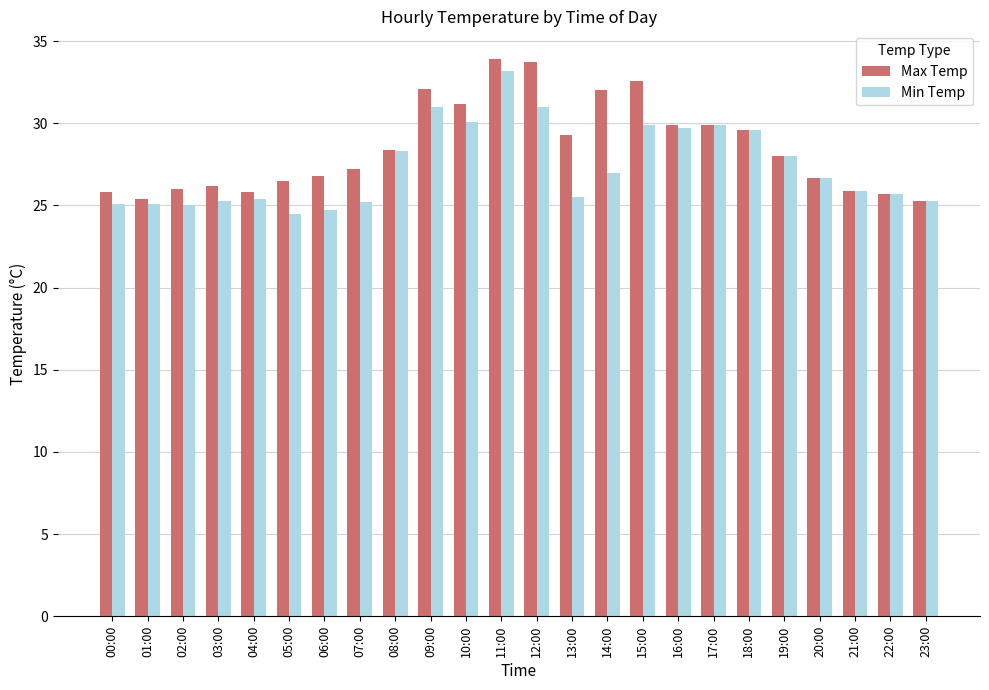

Rank the series by their maximum value, from highest to lowest.

Max Temp, Min Temp